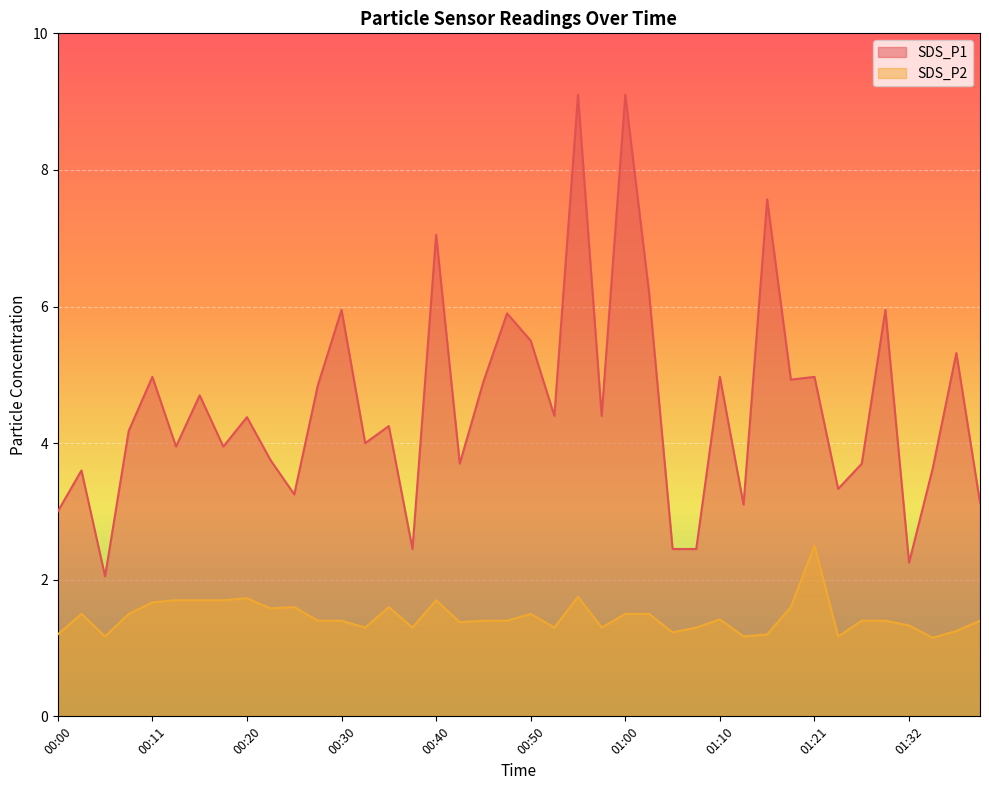

What value does the SDS_P2 series have at 00:18?

1.7